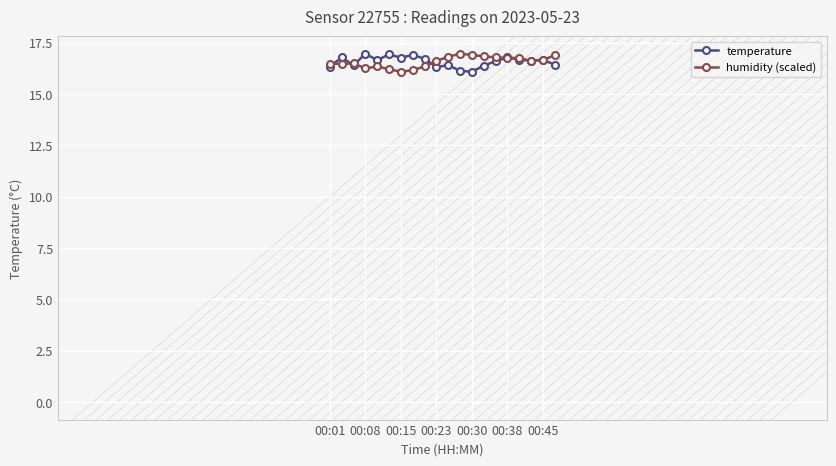

What is the maximum value shown in the chart?

17.0